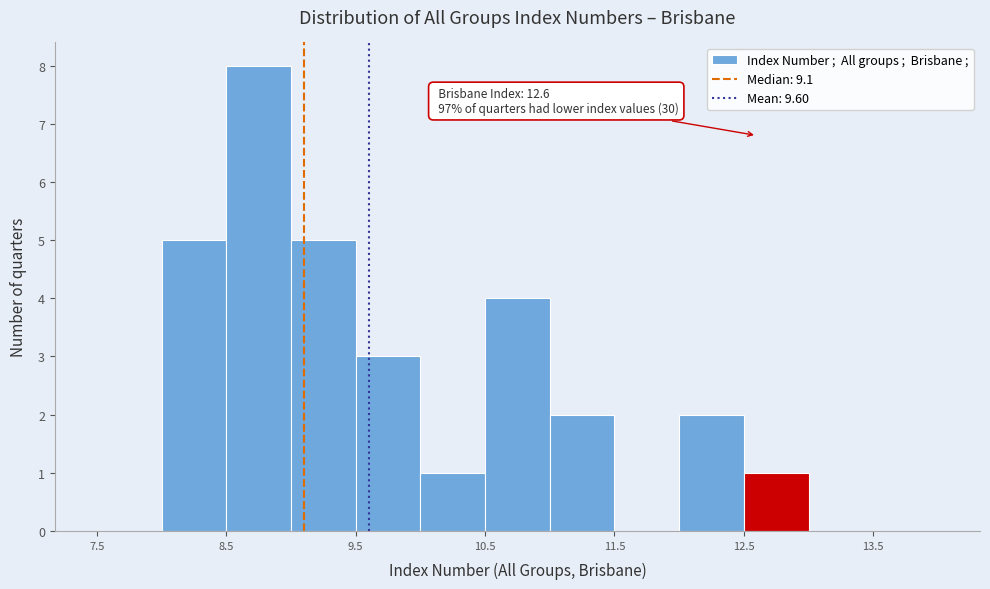

Which range on the x-axis has the tallest bar?

8.5 to 9.0